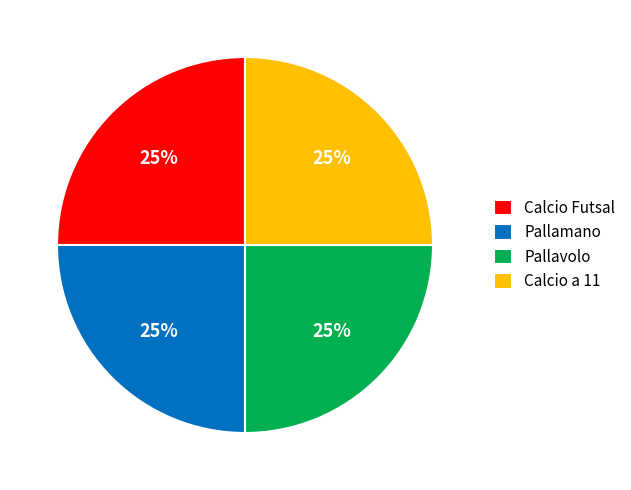

Does Calcio Futsal account for over 50% of the chart?

No